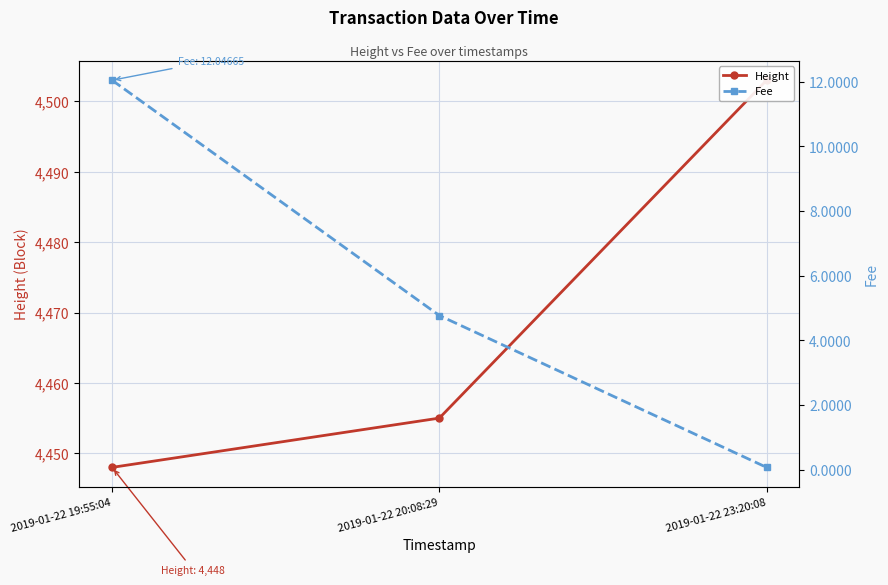

The value of Height at 2019-01-22 20:08:29 is 2947.1. True or false?

False